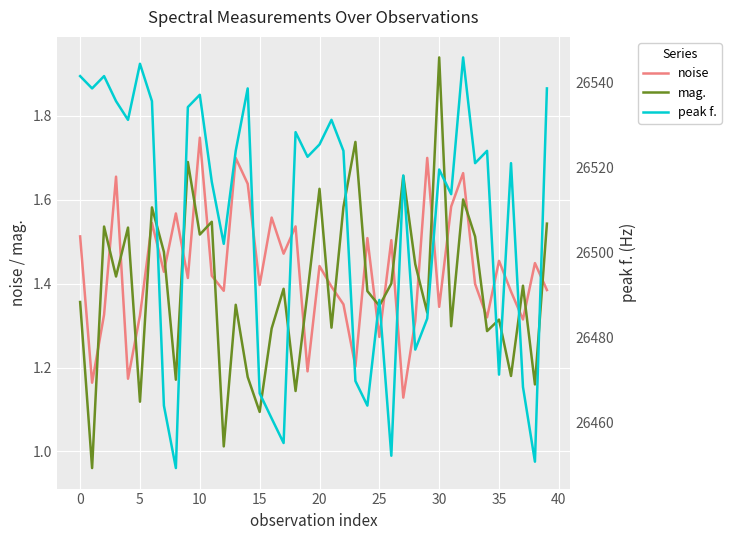

How many intersections are there between noise and mag.?

25